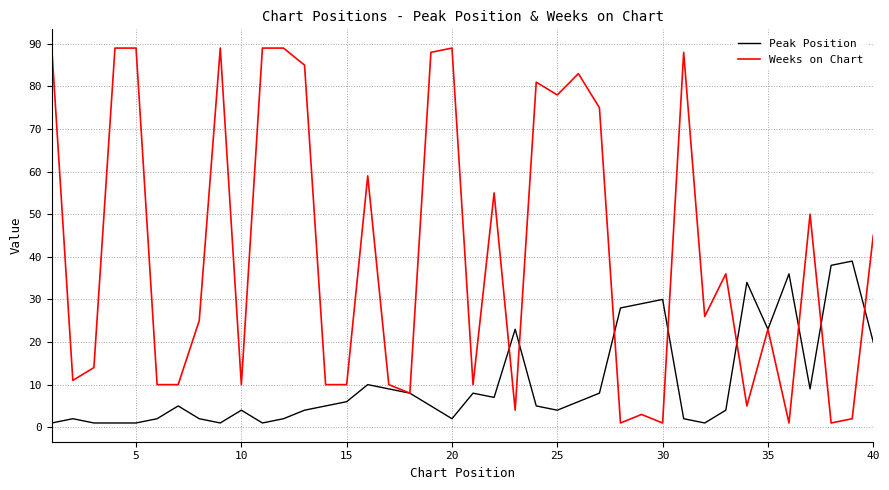

Which series has the largest total across all categories?

Weeks on Chart